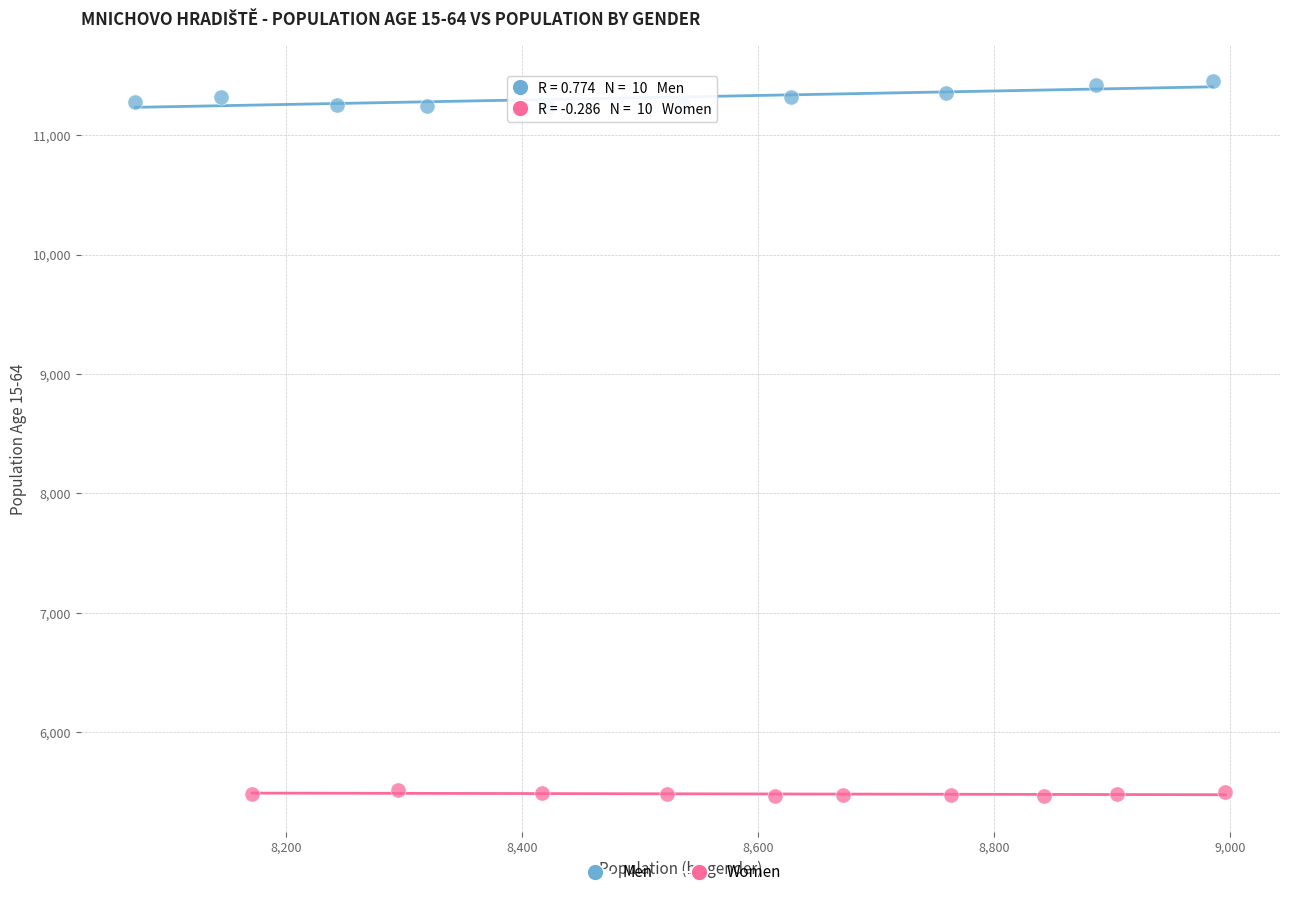

Which series contains the highest Y value?

Men